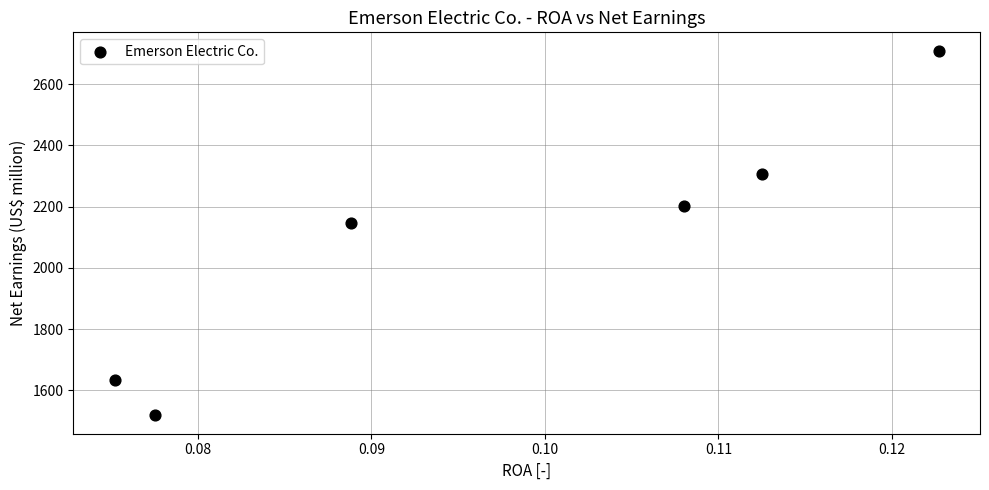

What Y value in the scatter plot is closest to 2114?

2147